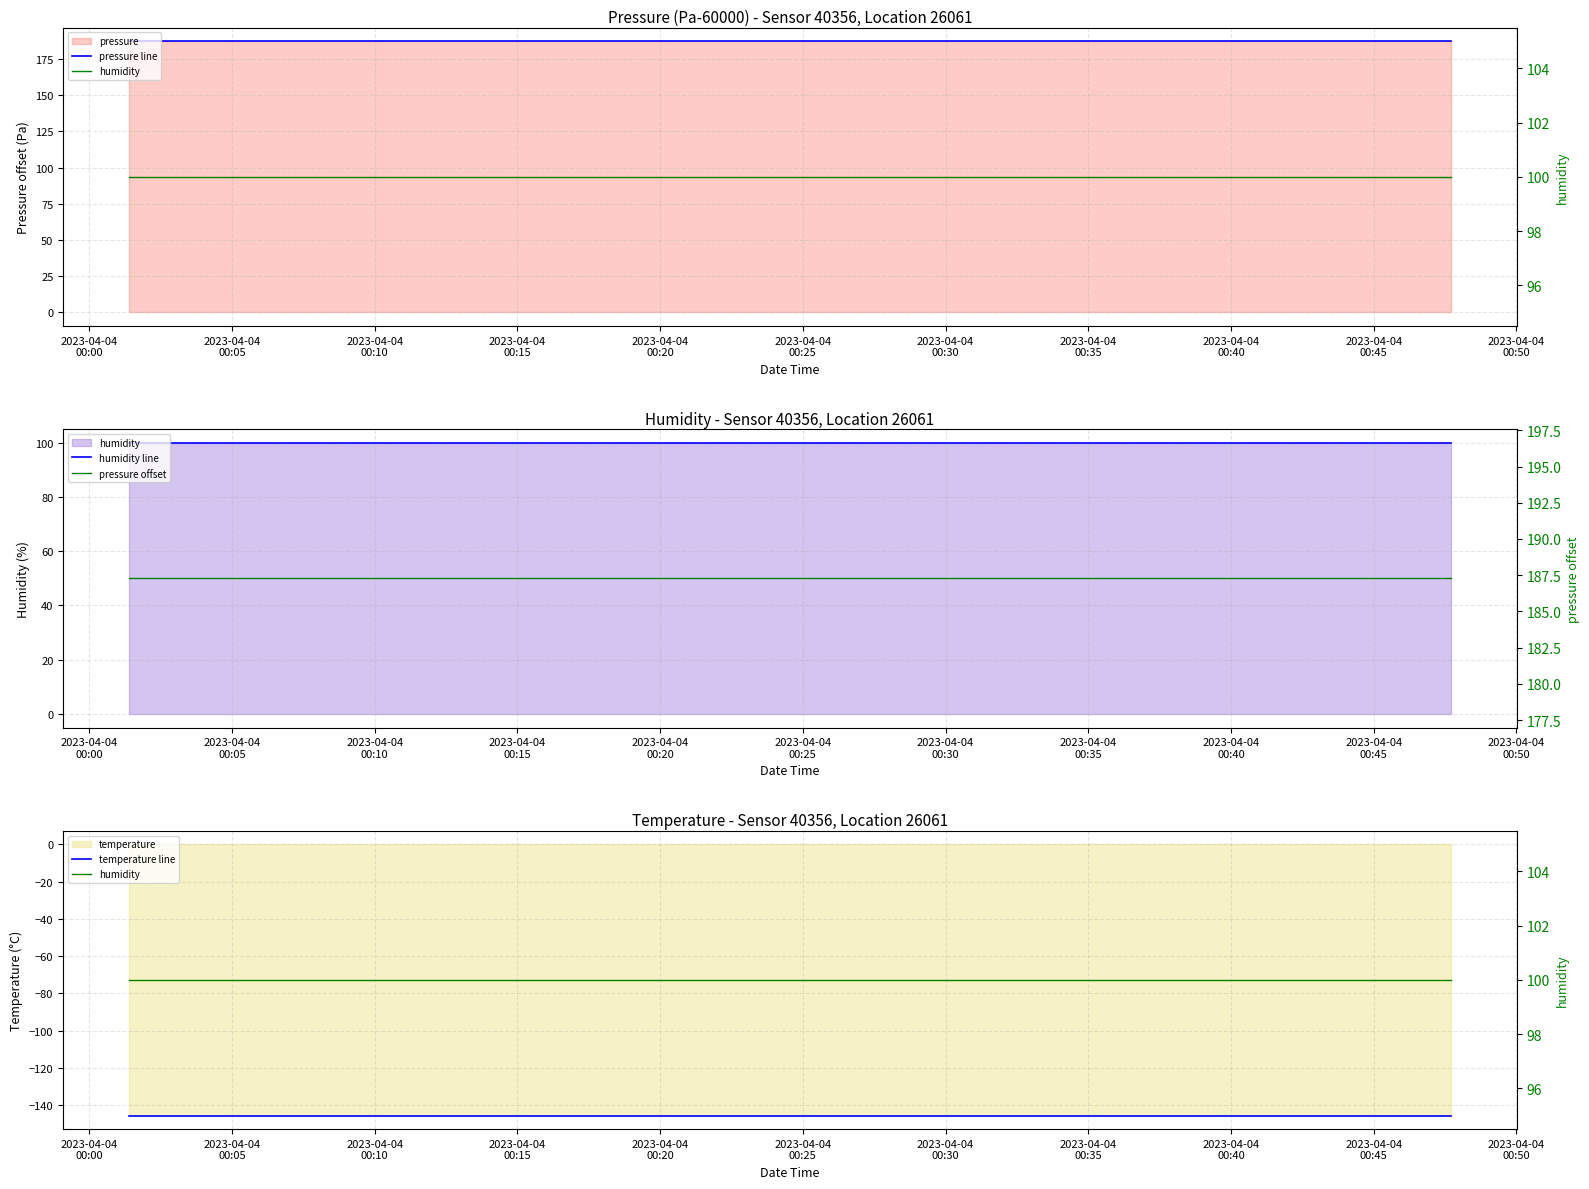

True or false: temperature line has a value of -215.4 at 13.

False